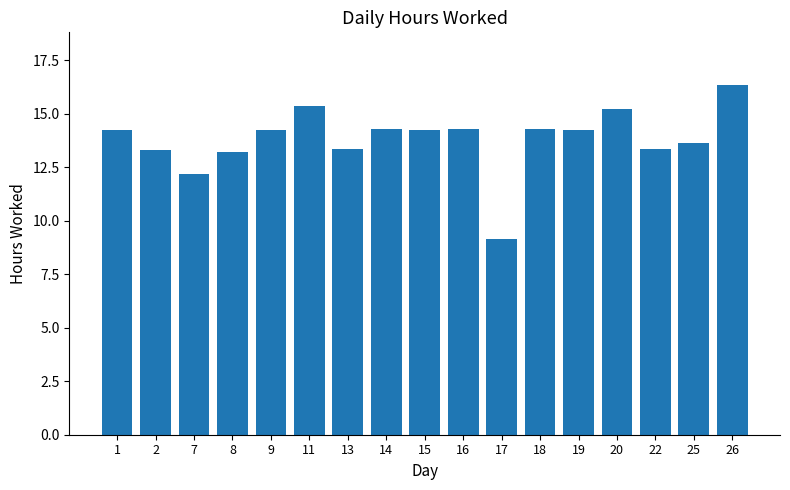

At which label does the data first exceed 14?

1